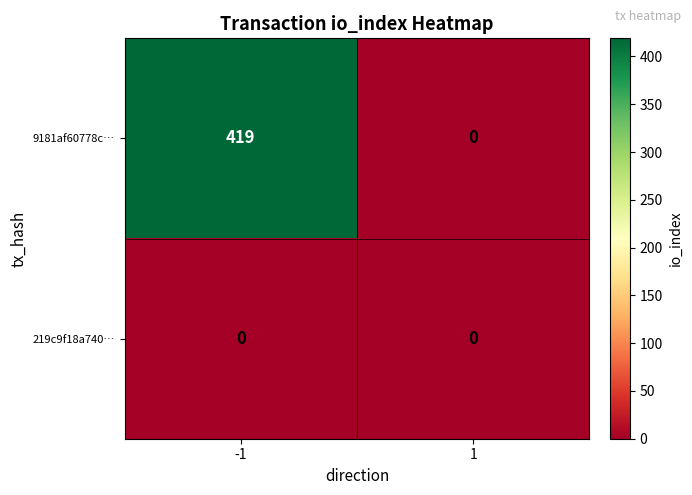

True or false: 9181af60778c… has a value of -227 at 1.

False